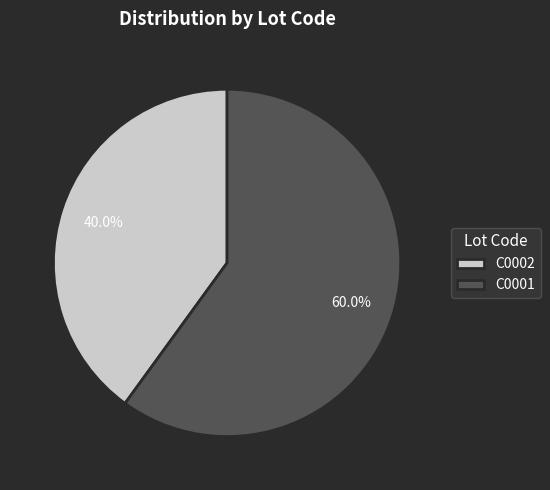

To the nearest percent, what percentage of the pie is C0001?

60%